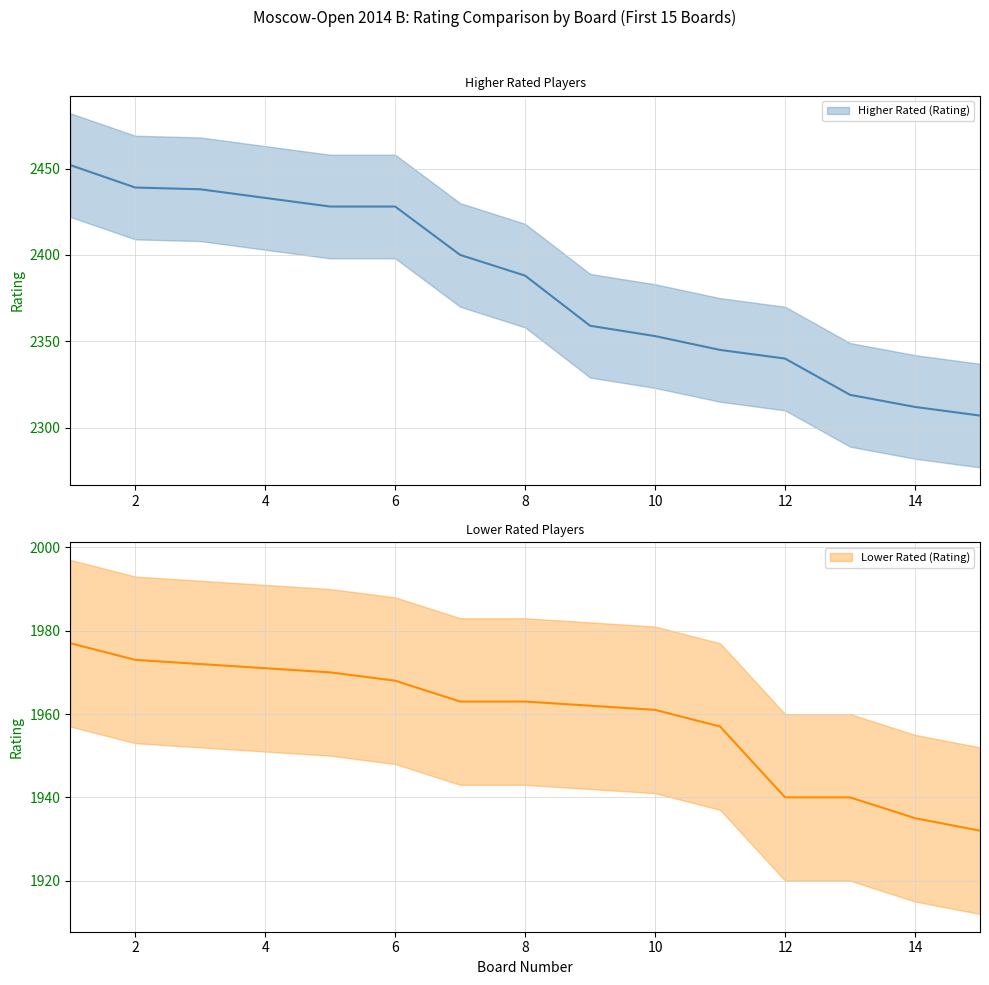

True or false: Higher Rated (Rating) and Lower Rated (Rating) intersect in this chart.

False